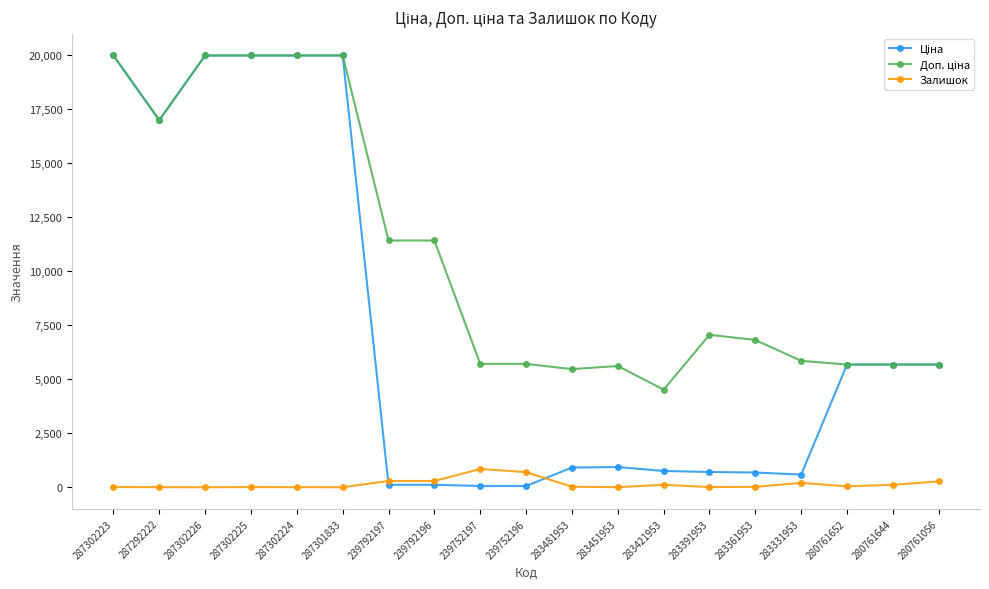

What is the maximum value shown in the chart?

19964.2